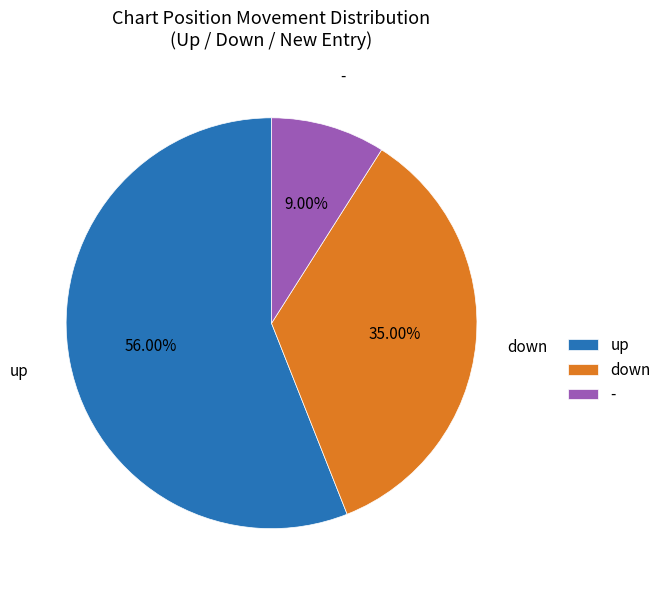

Count the number of slices in the pie.

3